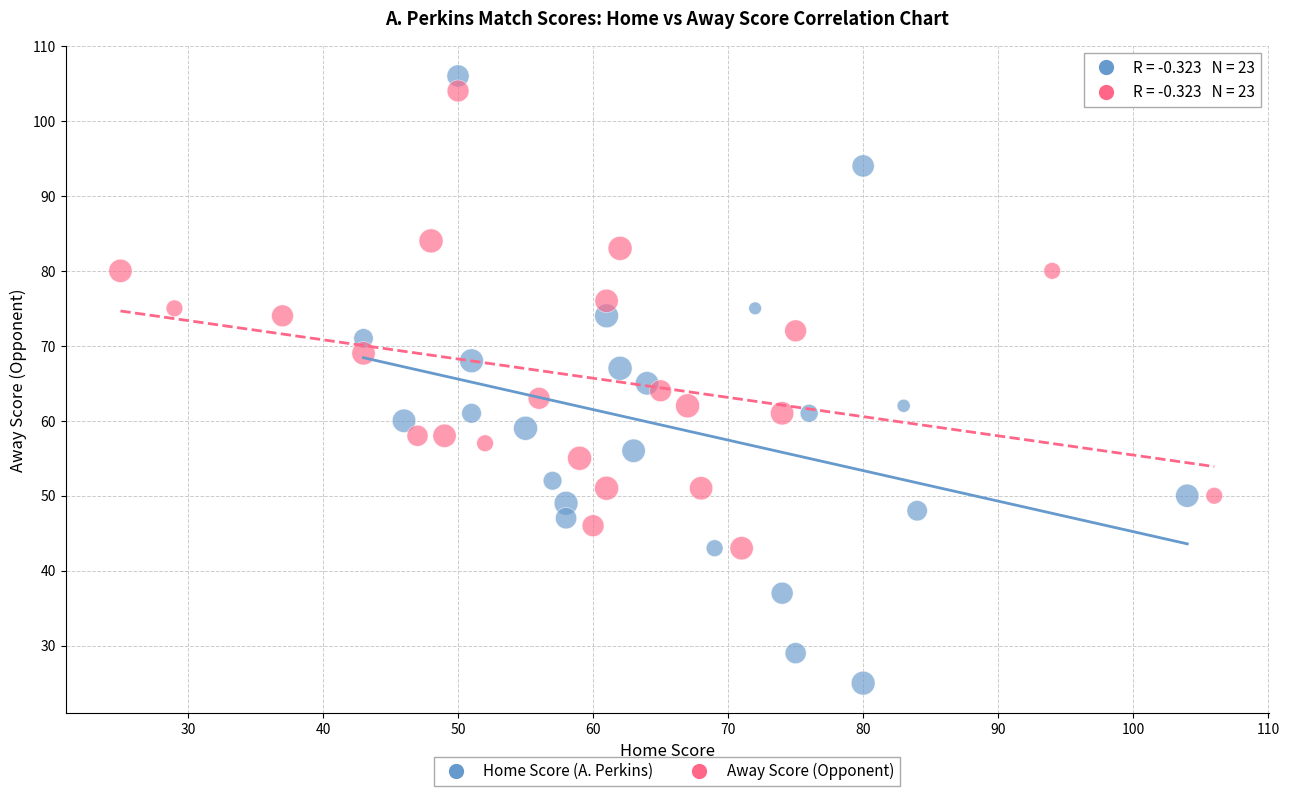

What are all the series names shown in the legend?

Home Score (A. Perkins), Away Score (Opponent)